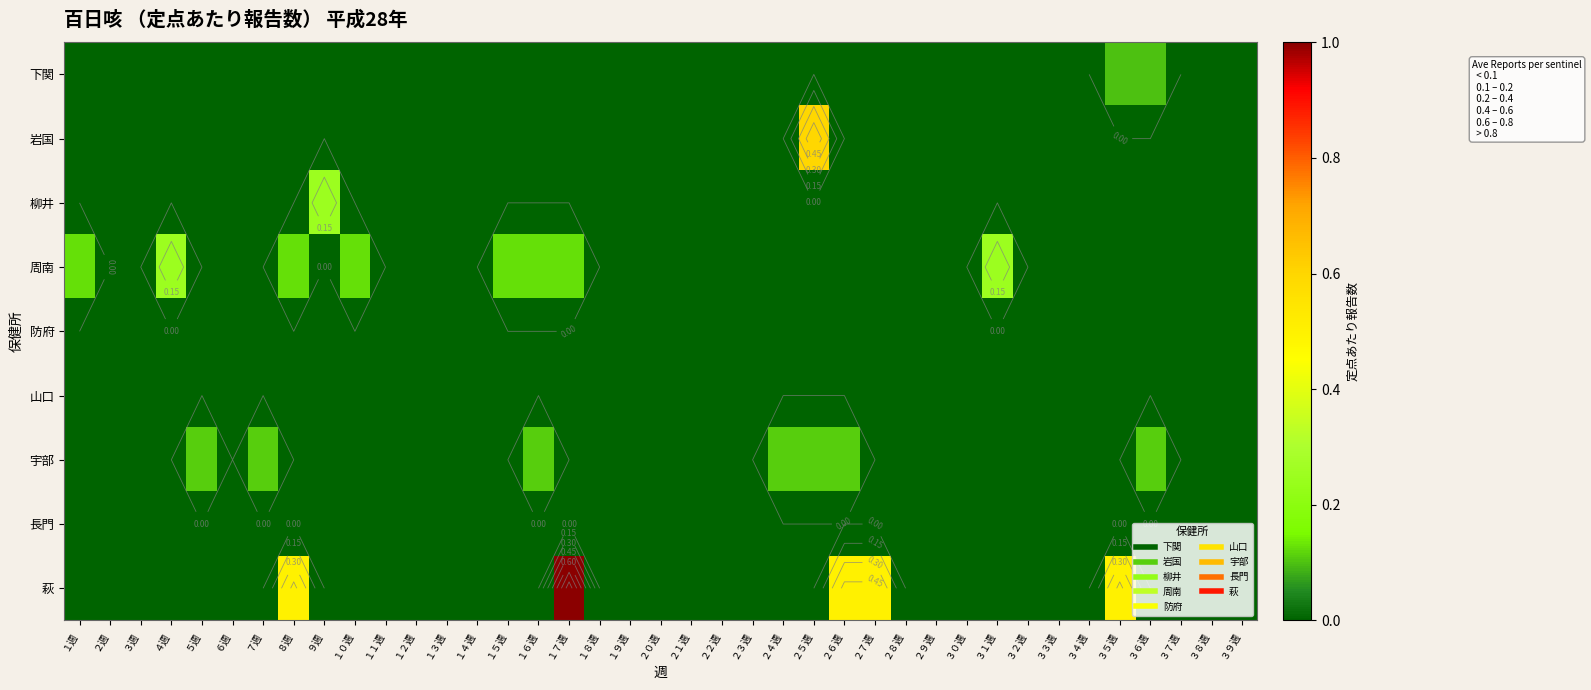

How many values in 岩国 are above zero?

1